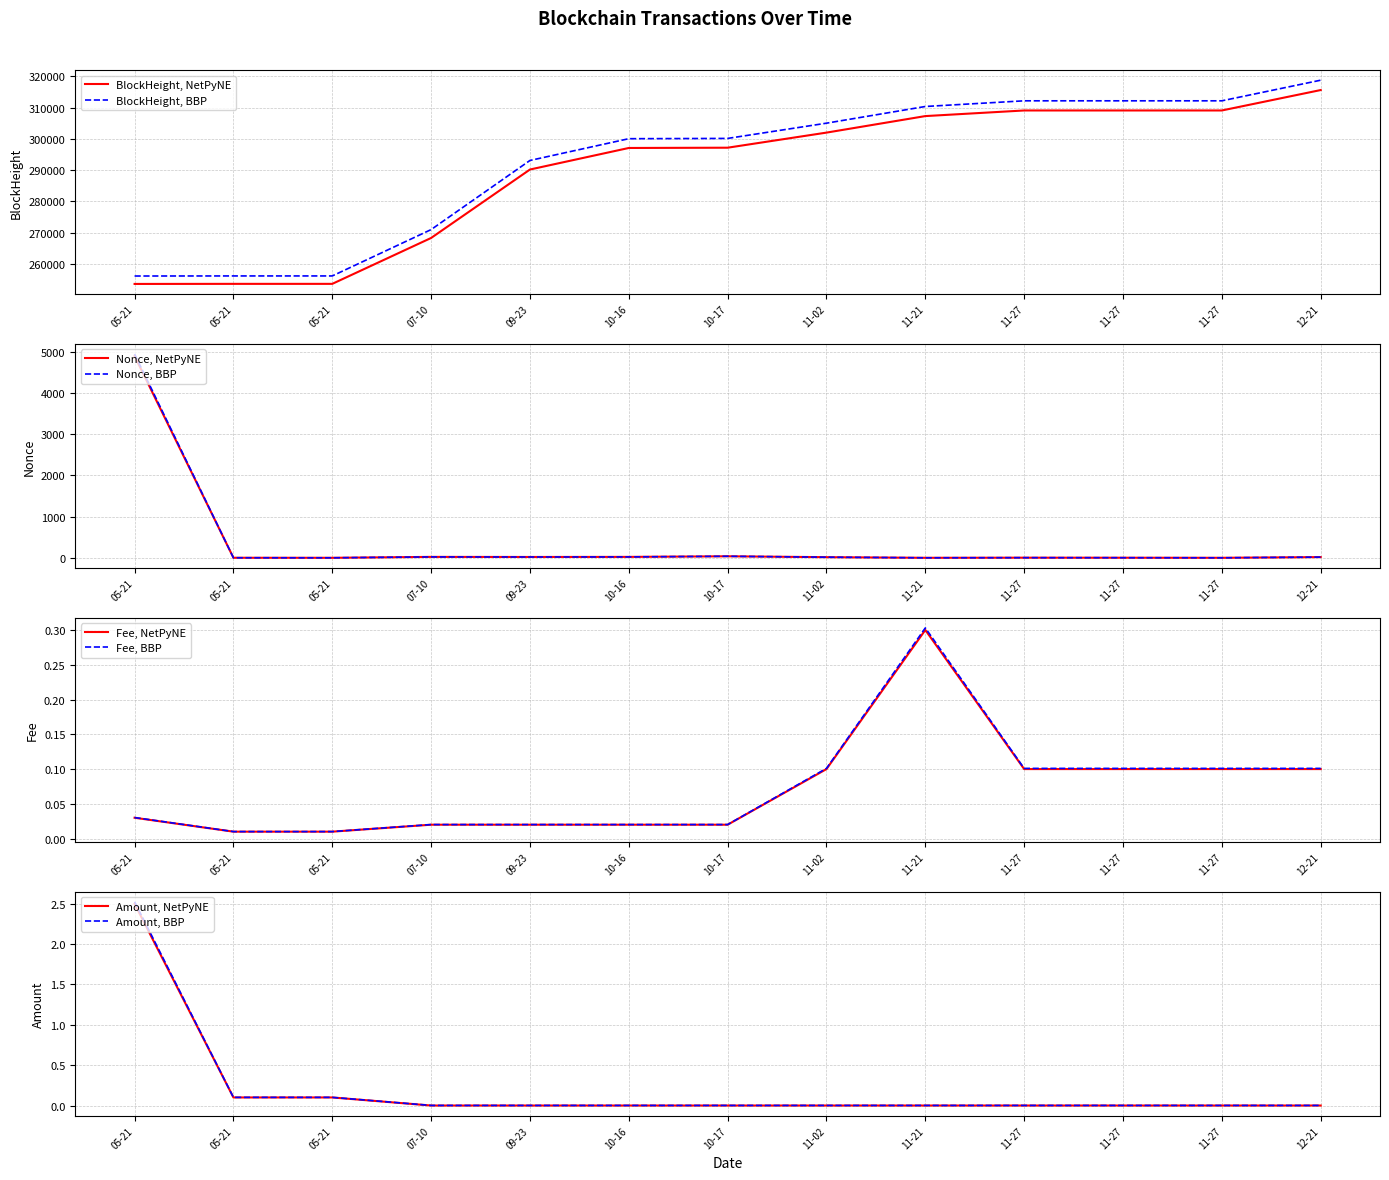

The value of BlockHeight at 10-17 is 297190.0. True or false?

True